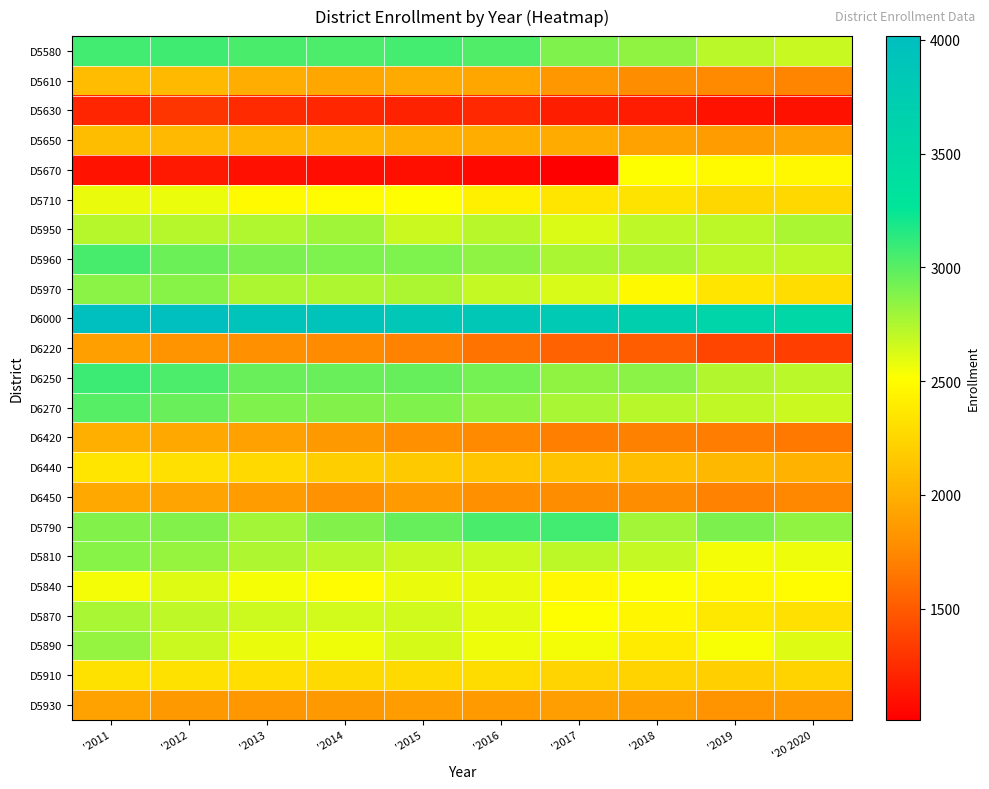

At '2015, list the series in order from largest to smallest.

D6000, D5580, D6250, D5790, D5960, D6270, D5970, D5950, D5810, D5870, D5890, D5840, D5710, D5910, D6440, D5650, D5610, D5930, D6450, D6420, D6220, D5630, D5670